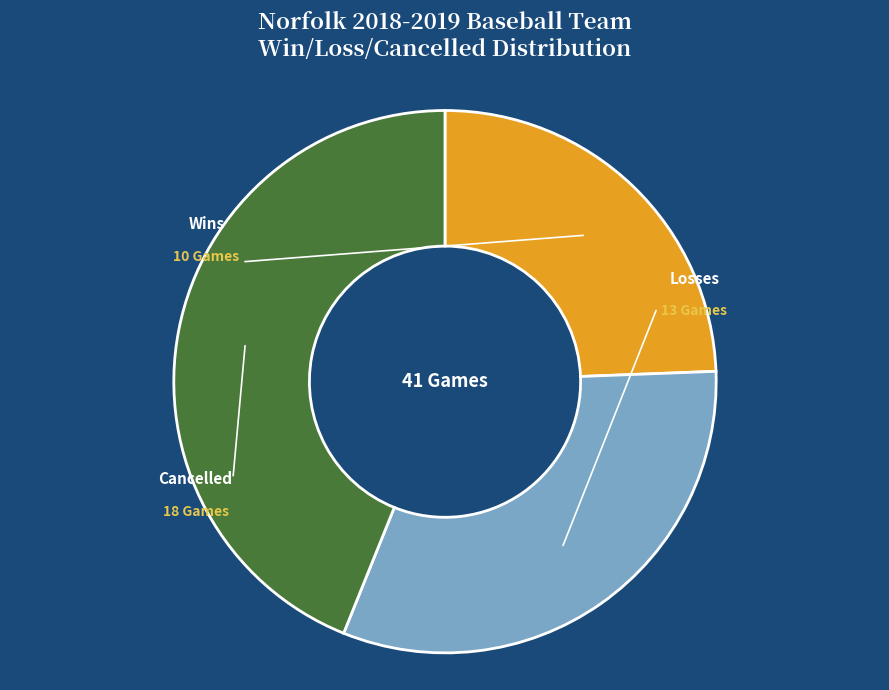

What percentage is NOT represented by Cancelled?

56.1%